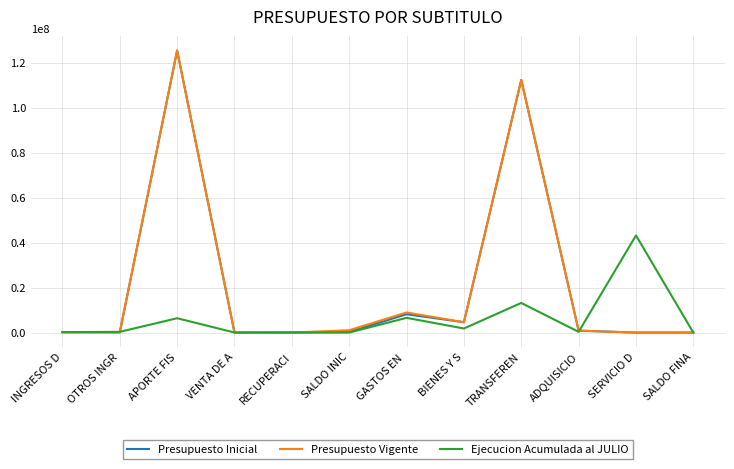

Is it true that Presupuesto Inicial equals 222523826 at APORTE FIS?

False